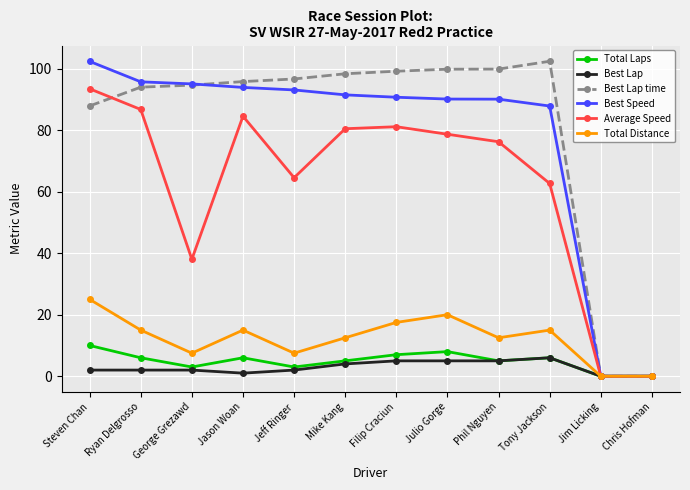

Is it true that Total Distance equals 15.0 at Ryan Delgrosso?

True